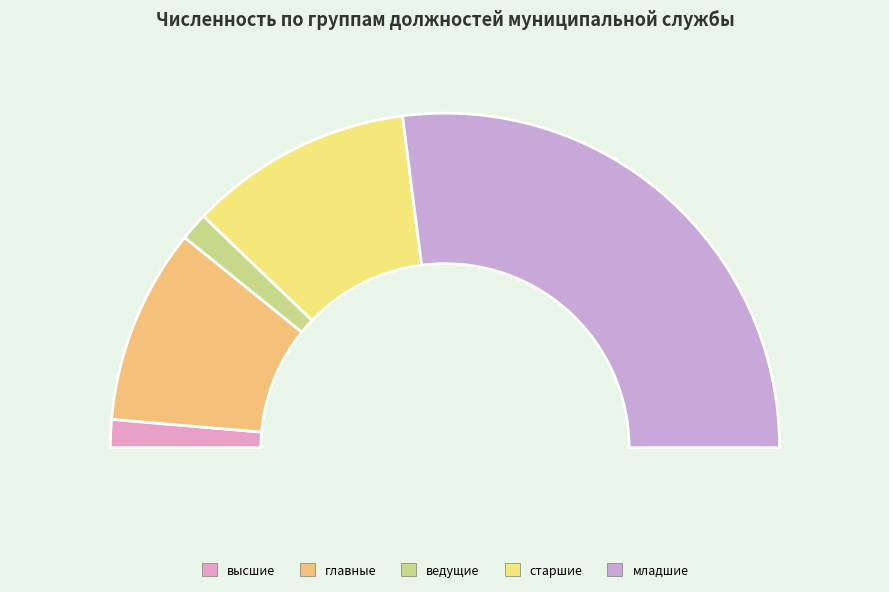

To the nearest percent, what portion does старшие represent?

22%